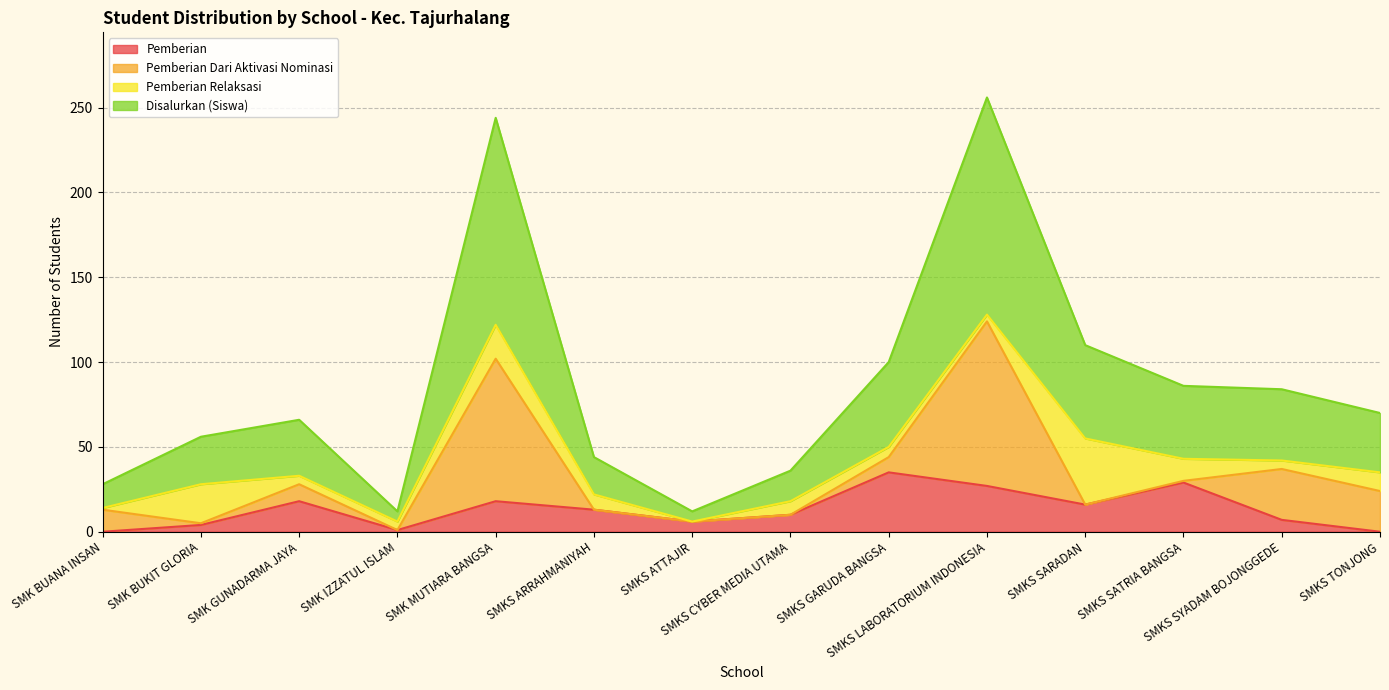

Does the chart display data point markers on the line(s)?

No